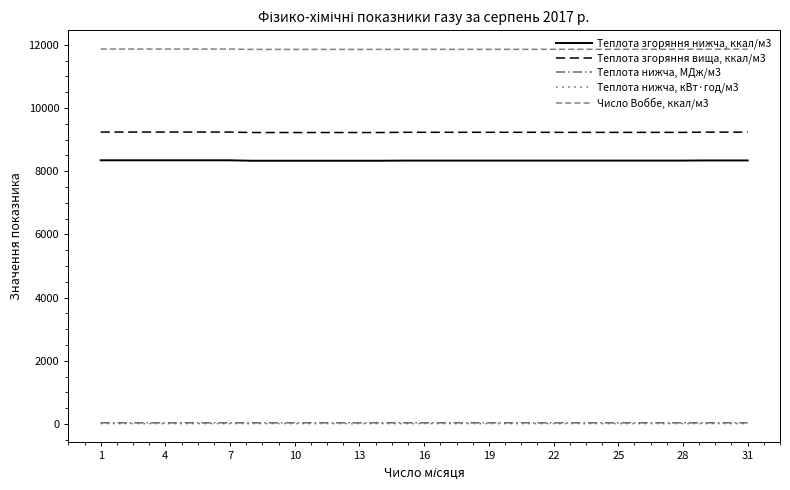

Does the chart have visible grid lines?

No